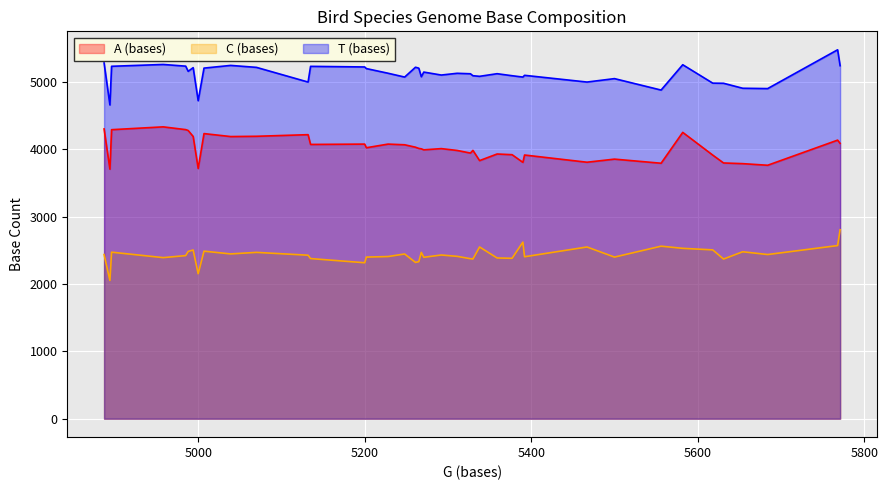

What is the sum of the A (bases) values at Cecropis daurica and Carduelis pinus?

8147